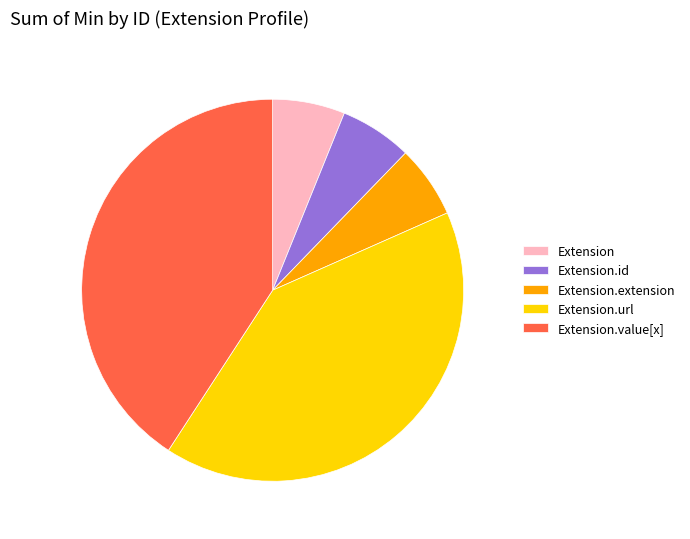

Combined, do Extension and Extension.value[x] account for over 50%?

No